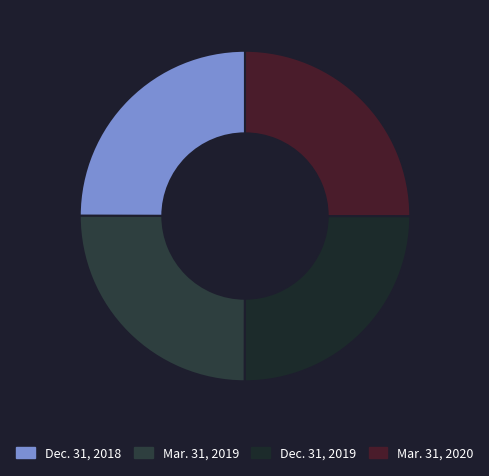

Count the number of slices in the pie.

4